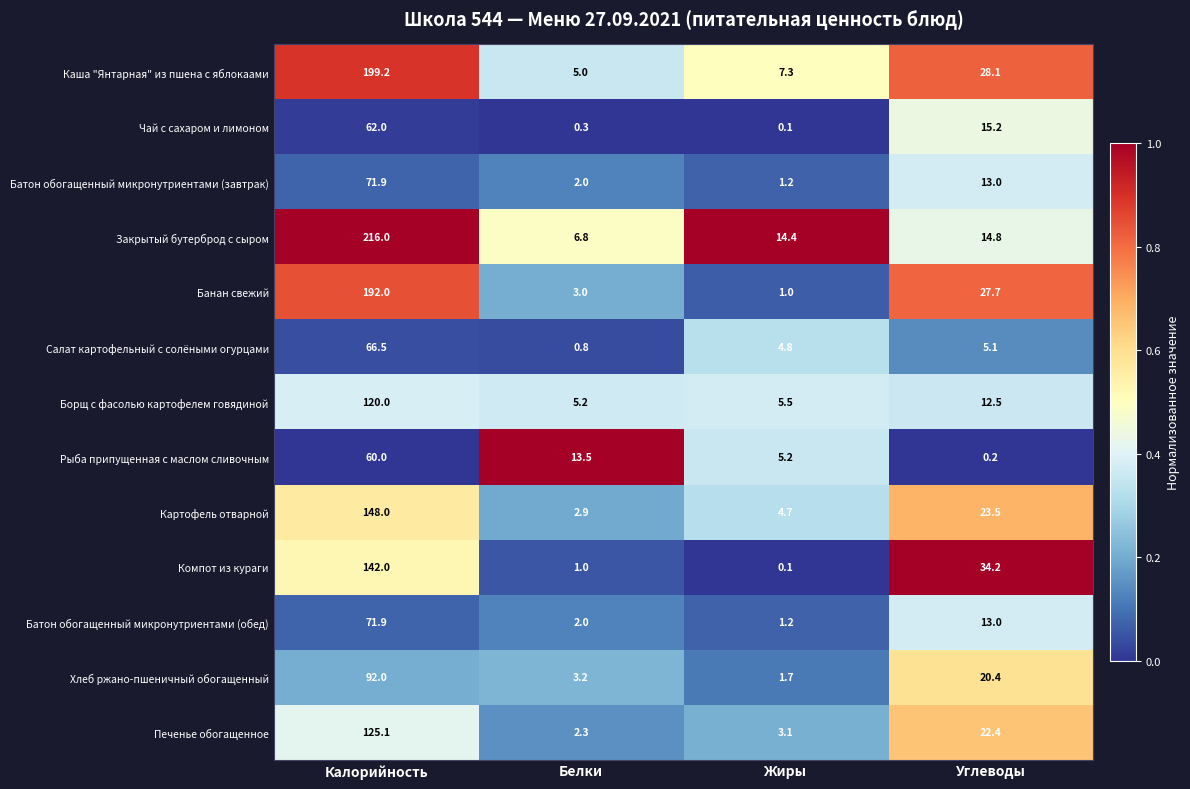

Rank the categories by Печенье обогащенное value from highest to lowest.

Калорийность, Углеводы, Жиры, Белки